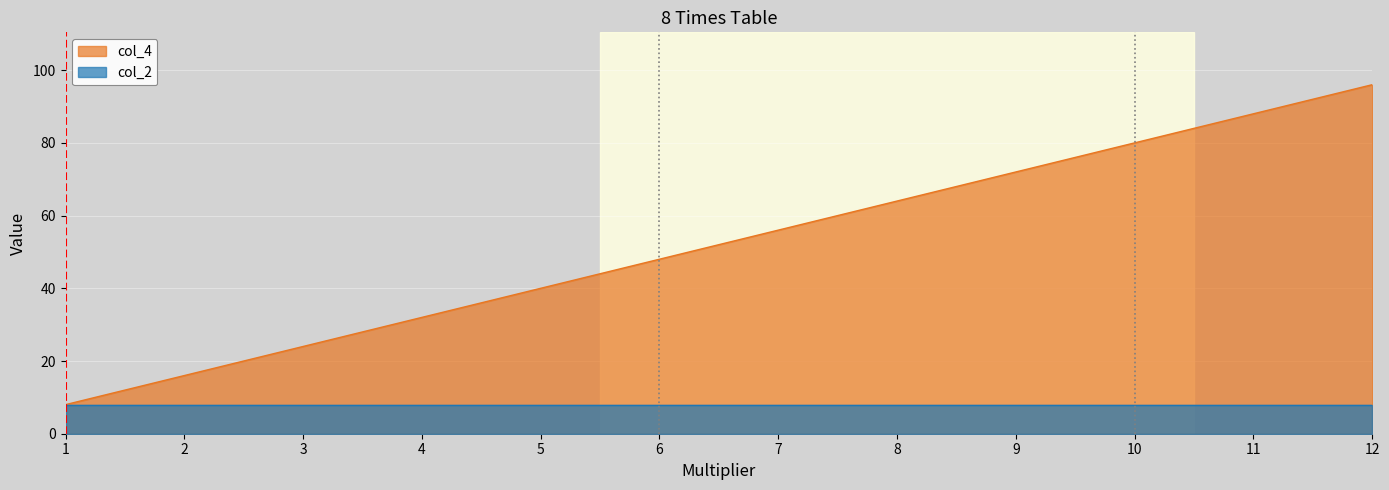

Reading left to right, extract all data points from this chart.

1=8	2=16	3=24	4=32	5=40	6=48	7=56	8=64	9=72	10=80	11=88	12=96